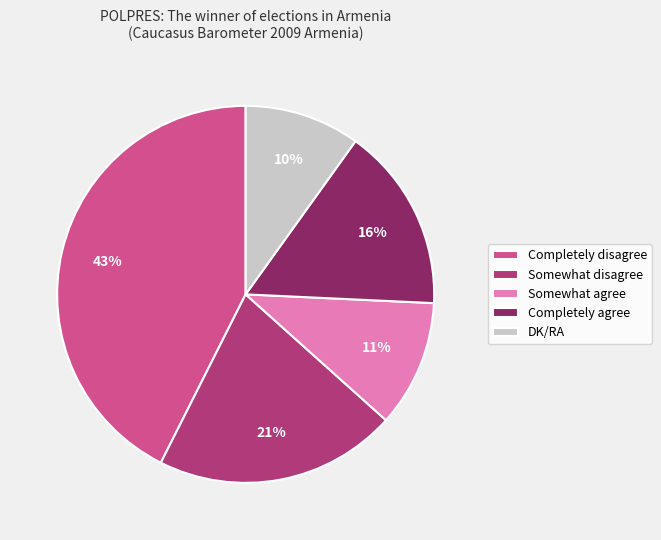

How many segments does this pie chart have?

5